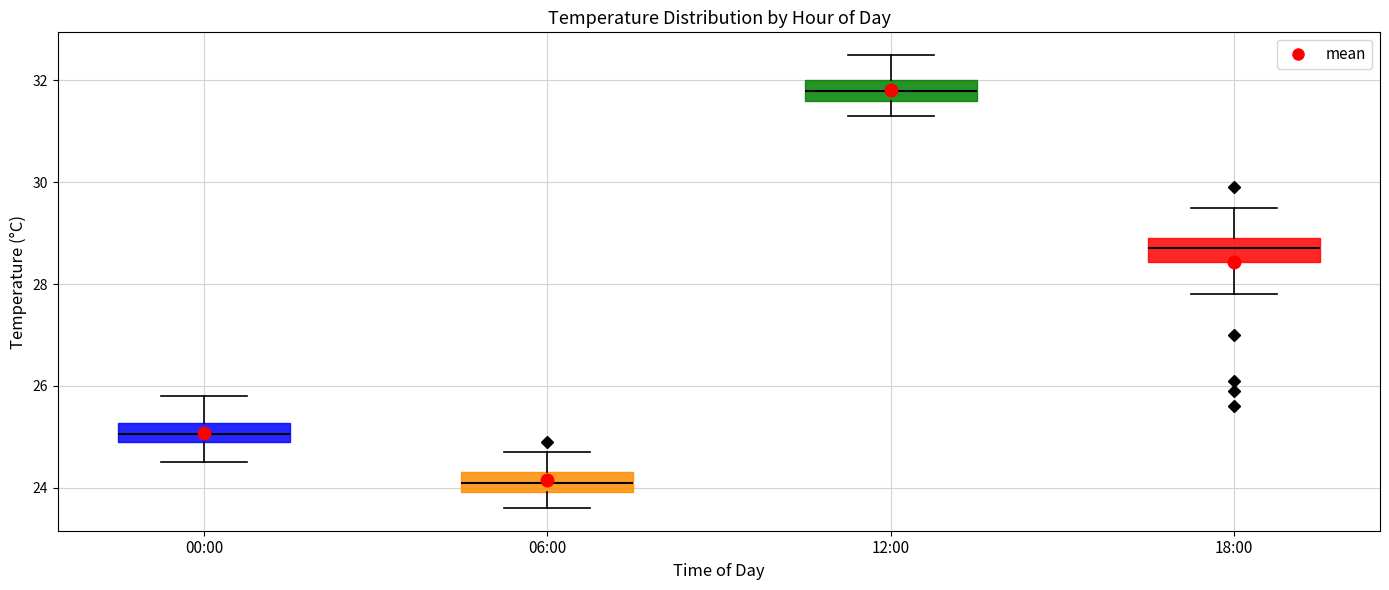

Where does the median line of the box for 12:00 sit on the y-axis? The values are not printed on the chart, so give them approximately, as read against the axis.

31.8